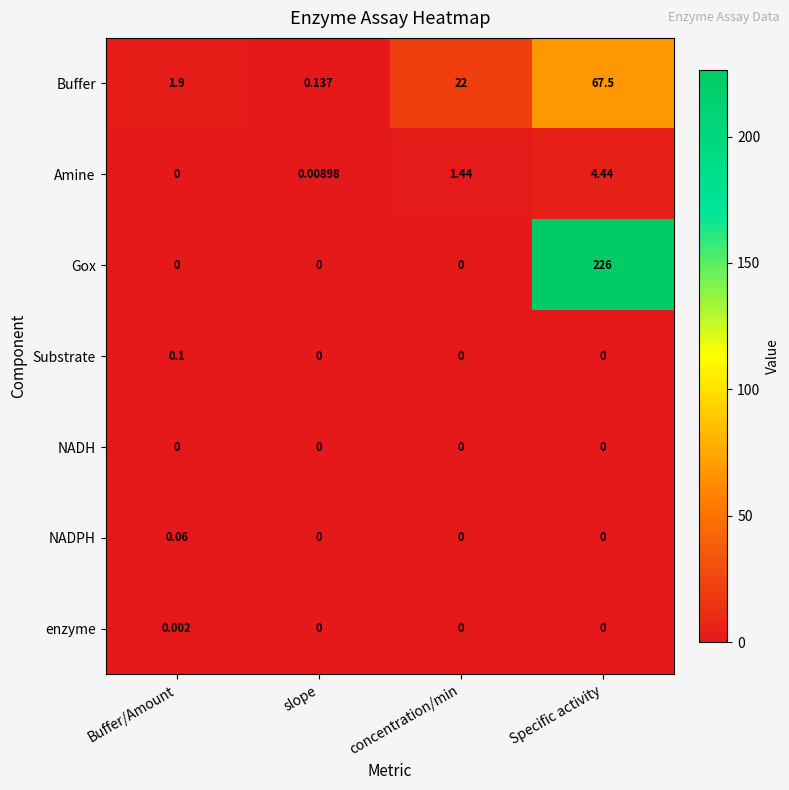

At which category is the sum across all series the highest?

Specific activity